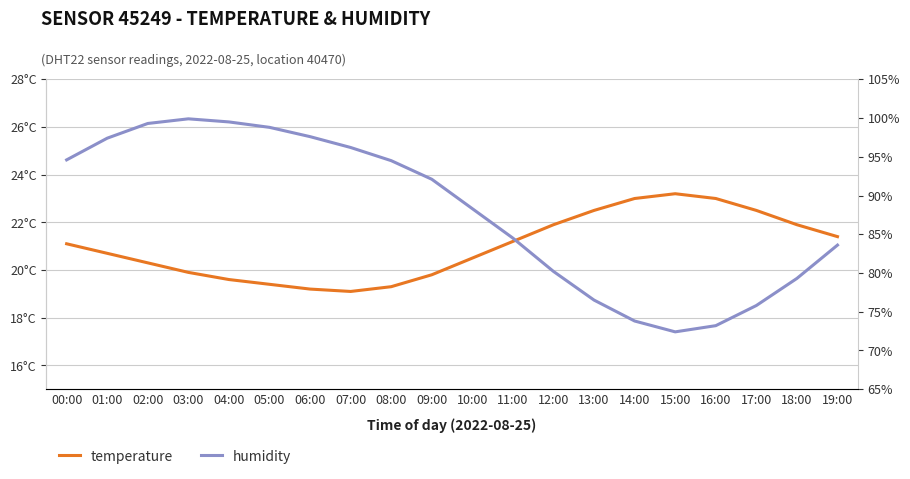

True or false: humidity has more than 0 points higher than both neighbors.

True